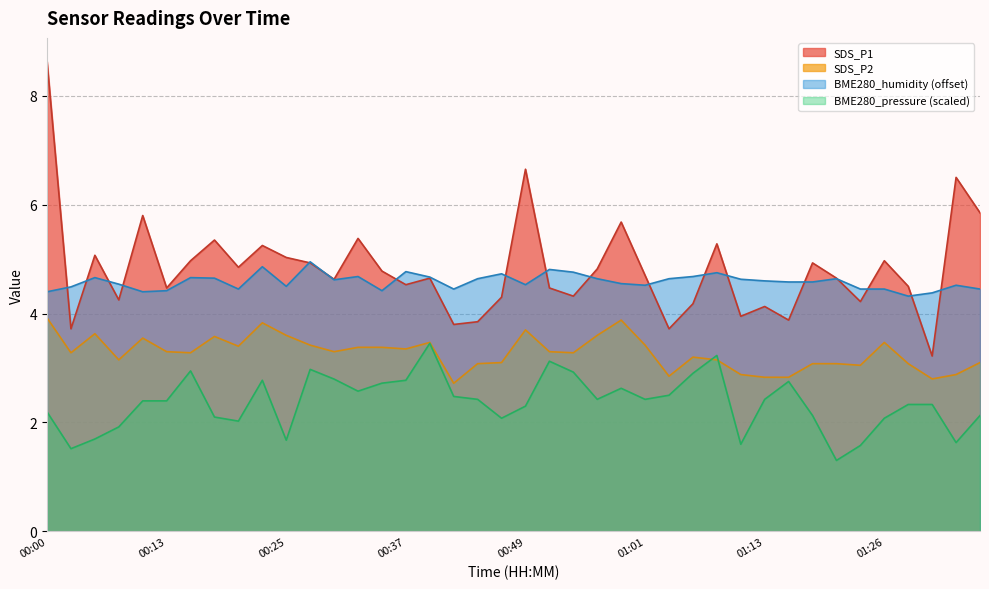

True or false: SDS_P1 has a value of 3.7 at 00:02.

True